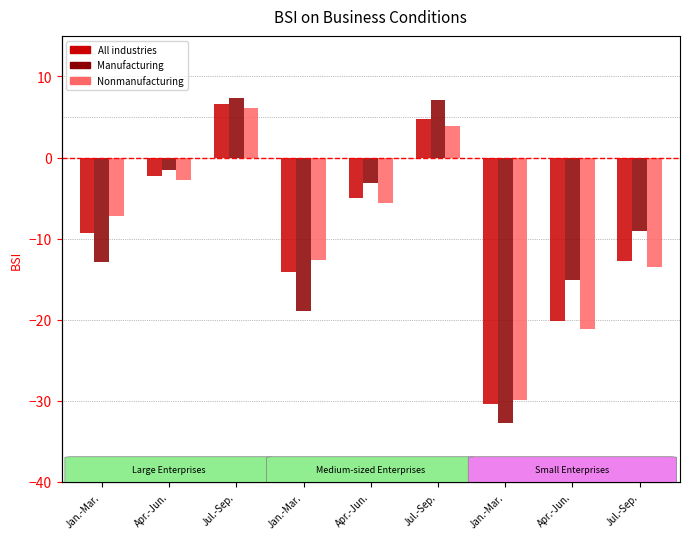

What is the difference between the second highest and second lowest values in the Nonmanufacturing series?

25.1